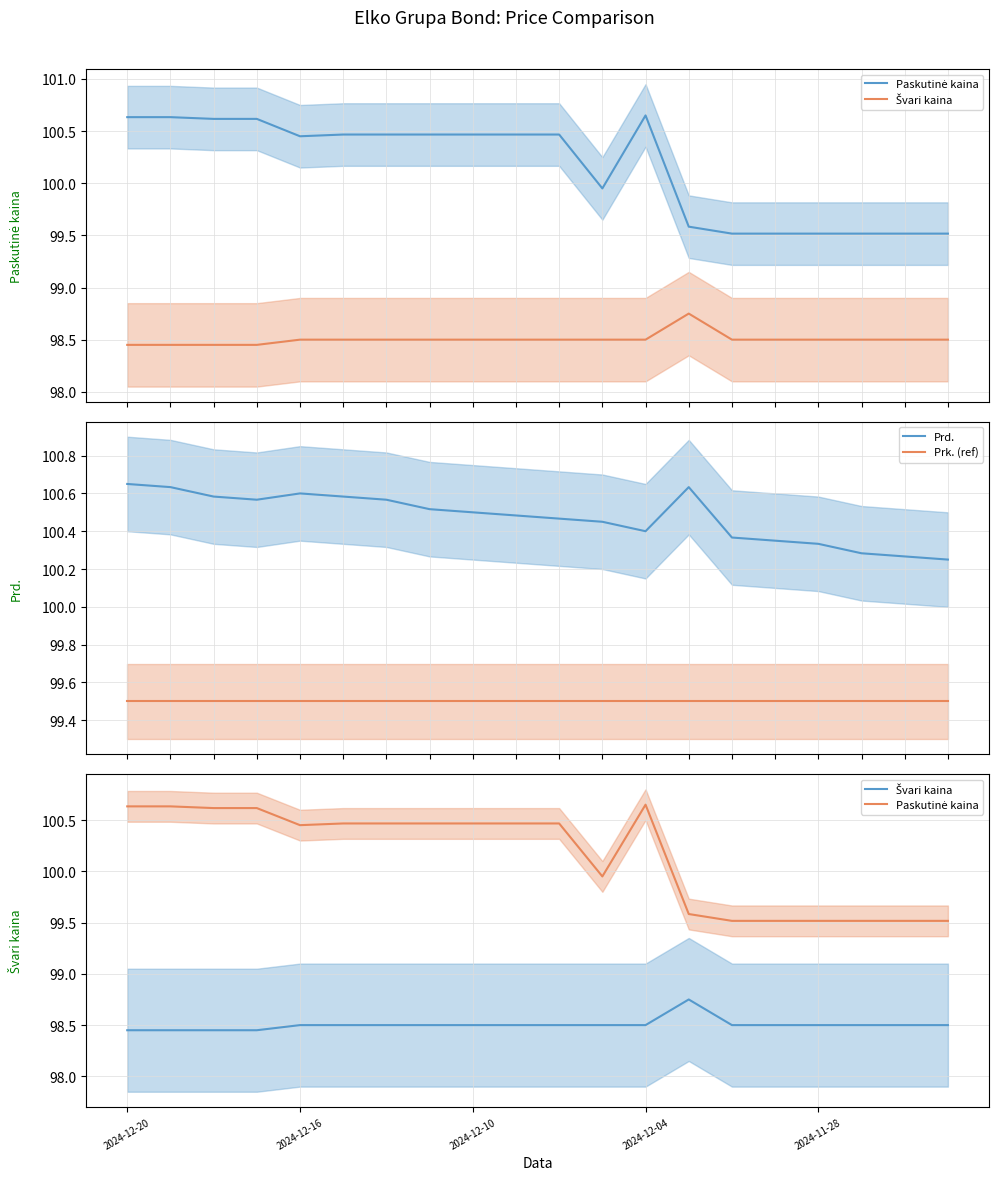

What is the sum of all Prd. values?

2009.5